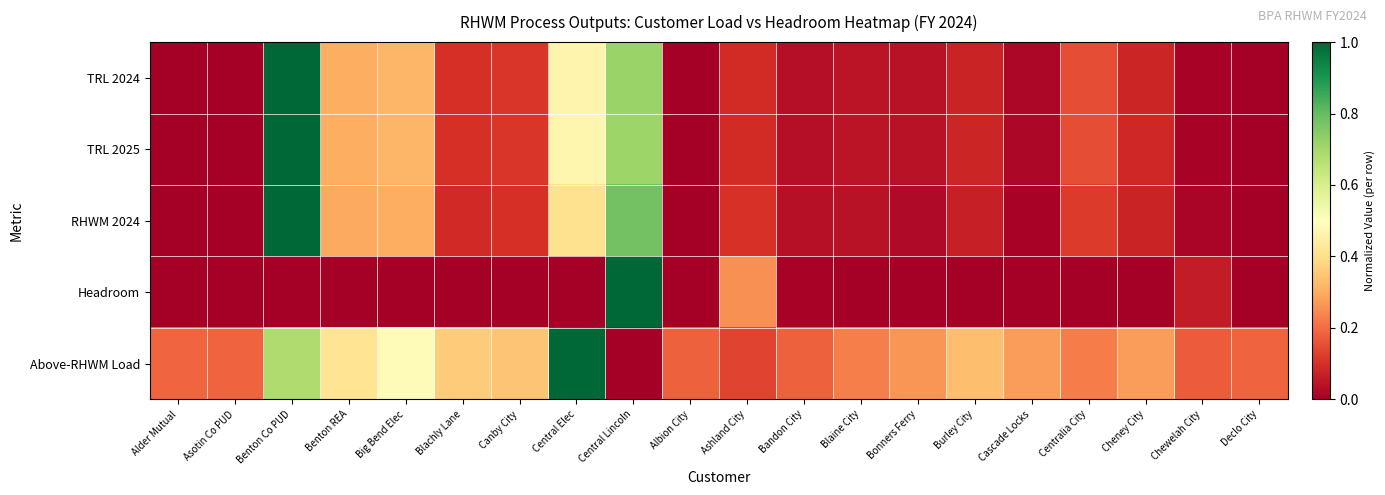

How many distinct data groups are displayed?

5